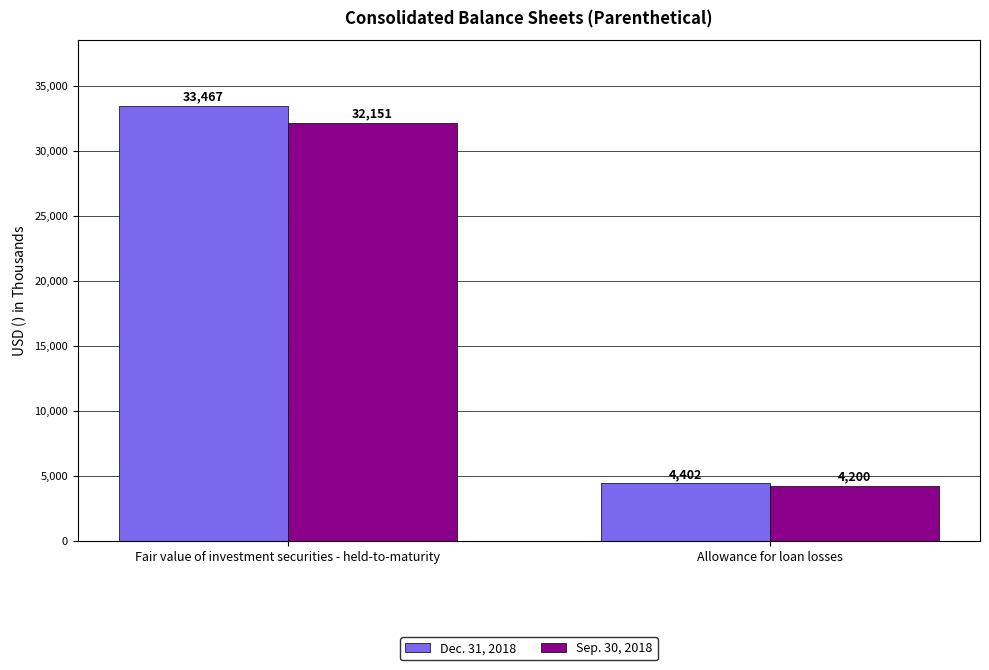

Does the chart contain any negative values?

No